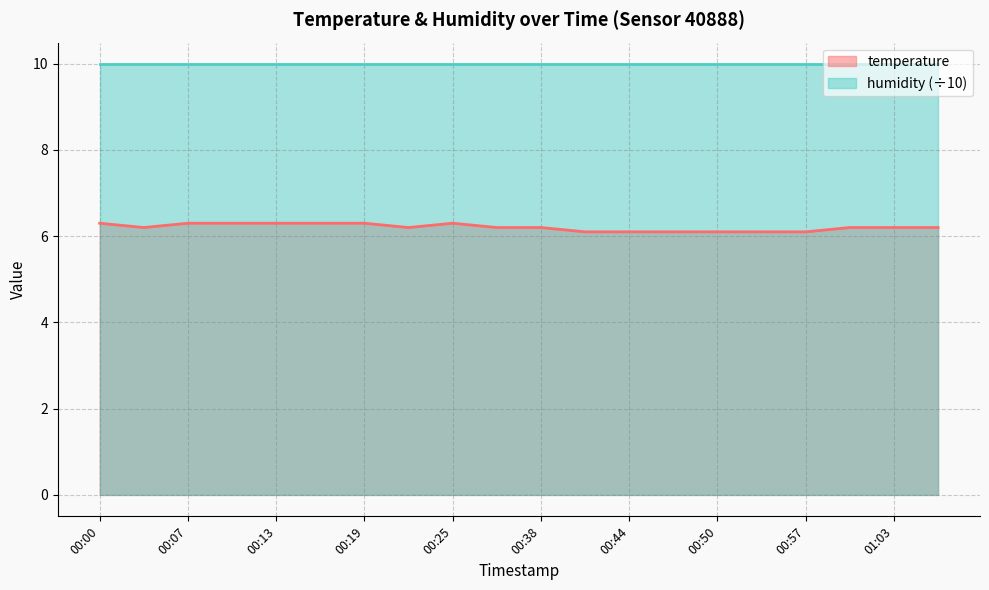

What is the change in value from 00:25 to 01:03?

-0.1